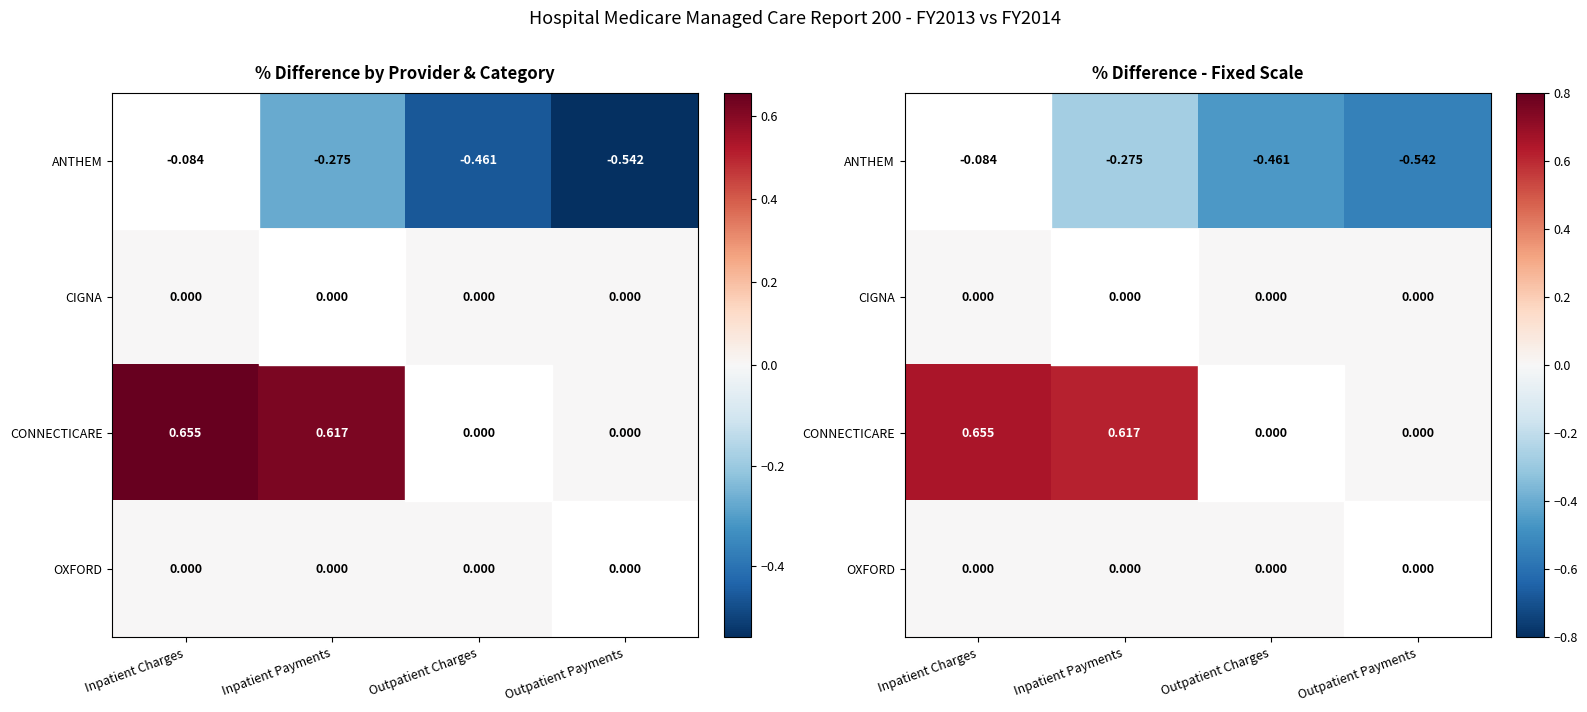

Is it true that OXFORD equals 0.0 at Inpatient Payments?

True